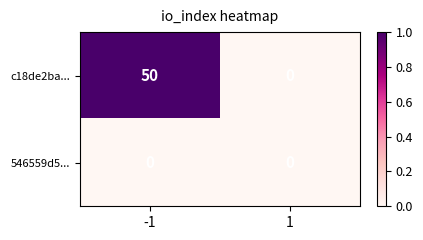

What is the approximate value of c18de2ba... at -1, to the nearest 10?

50